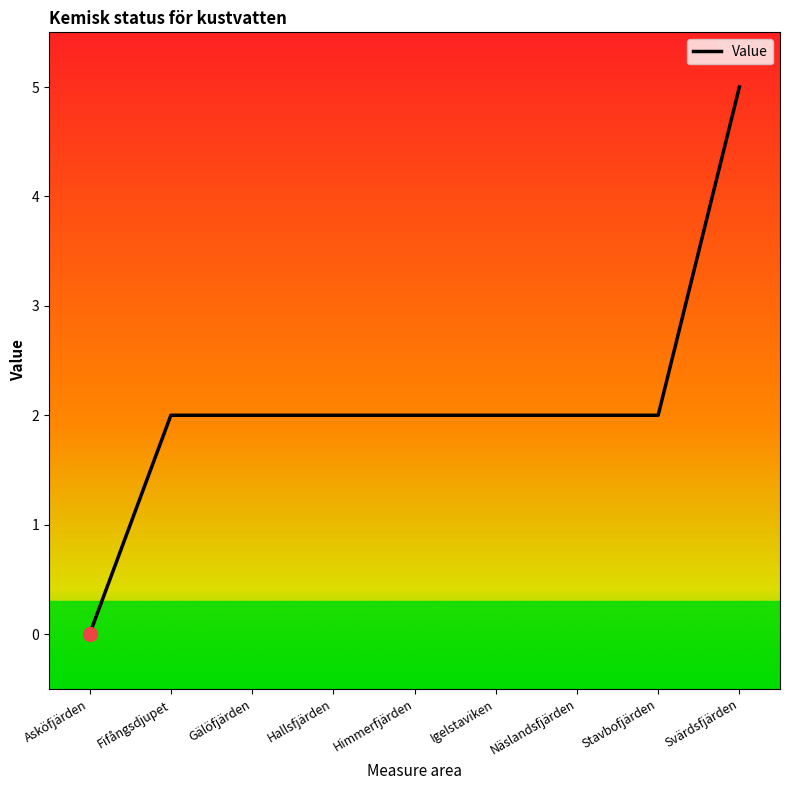

Reading right to left, what are all the values shown in this chart?

5	2	2	2	2	2	2	2	0